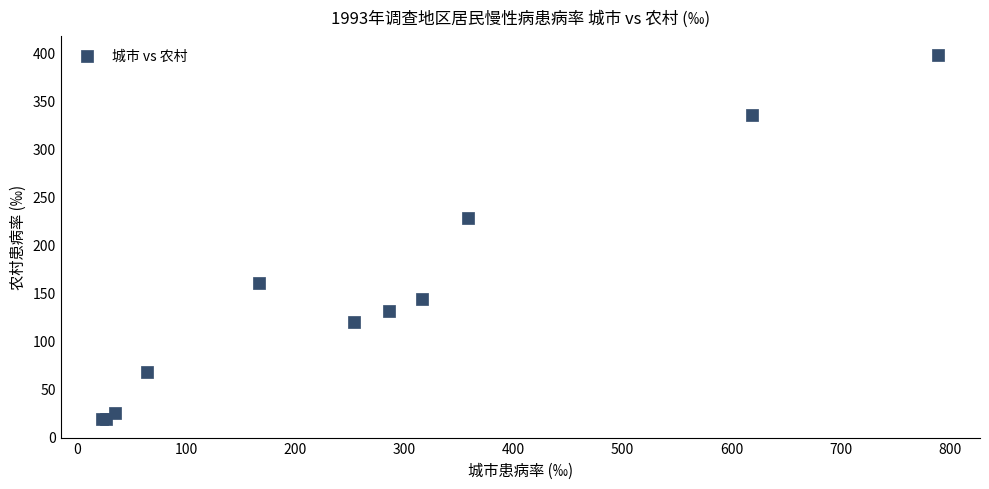

What Y value in the scatter plot is closest to 207?

227.2